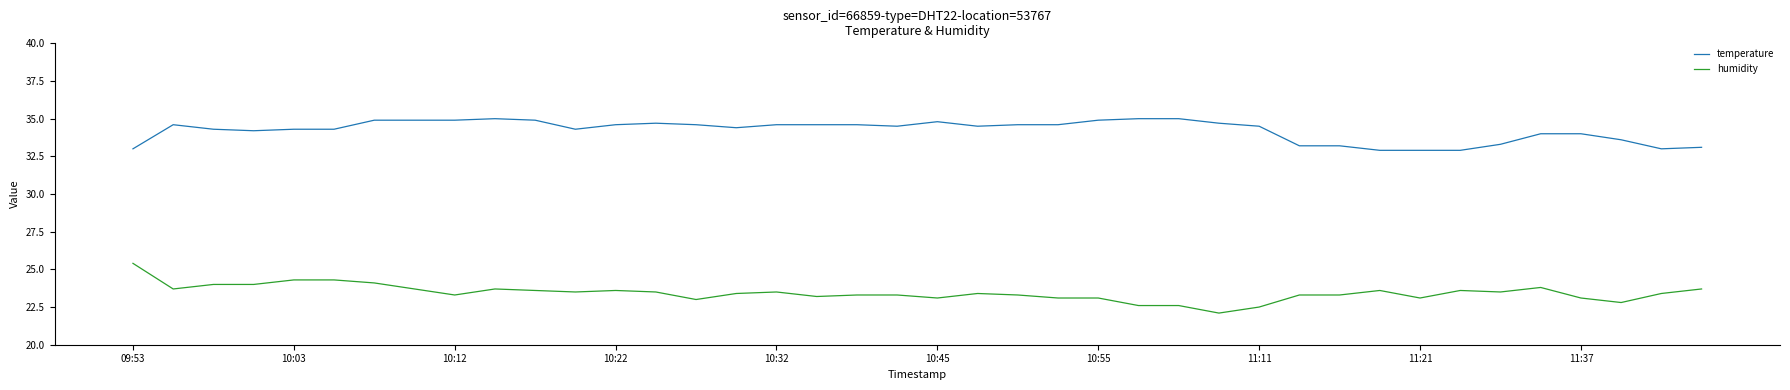

What is the maximum value shown in the chart?

35.0